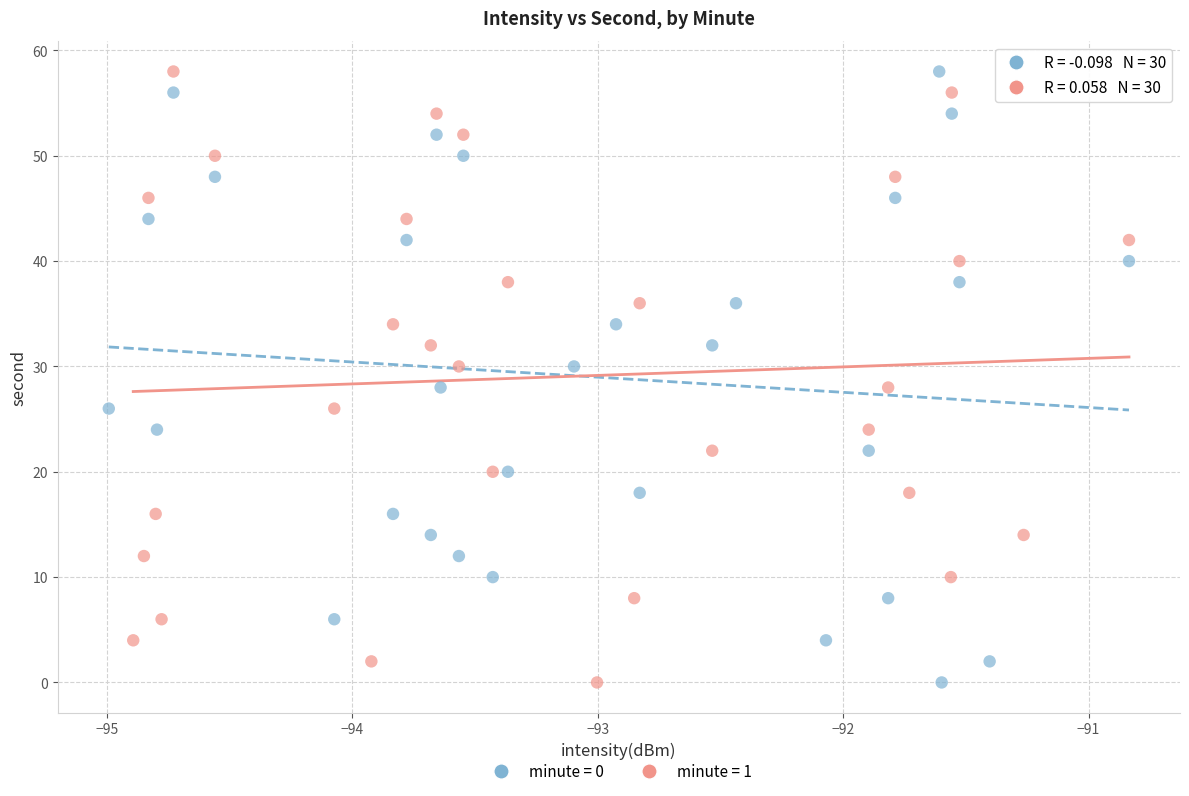

What are all the series names shown in the legend?

minute = 0, minute = 1